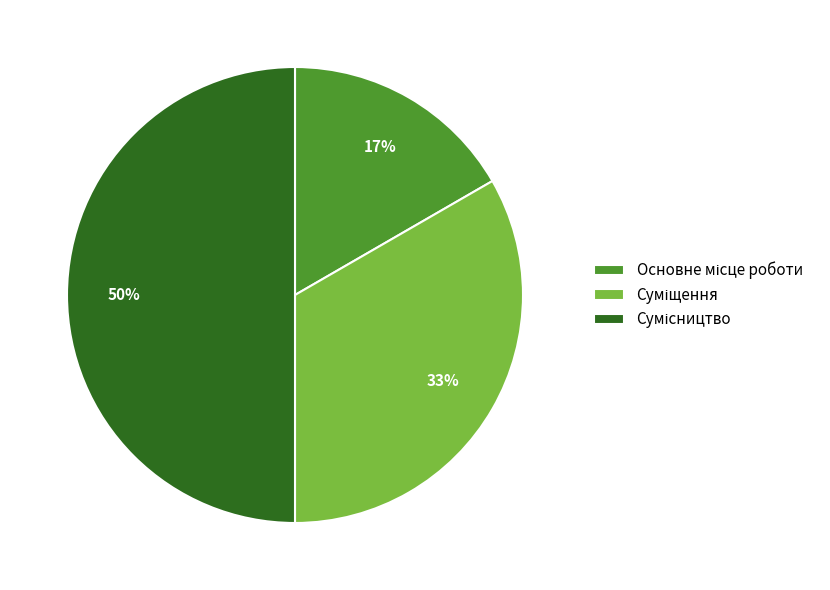

To the nearest percent, what is the average slice percentage?

33%